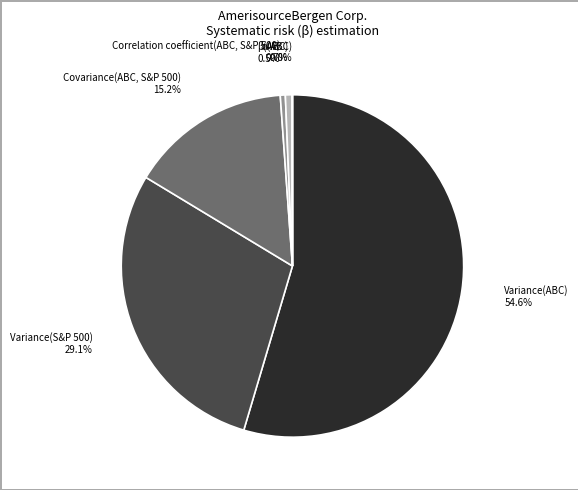

To the nearest percent, what is the difference between the Variance(S&P 500) and β(ABC) slice percentages?

28%